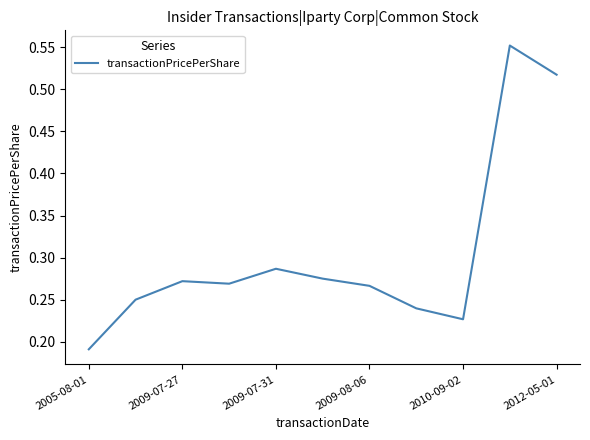

Does the chart display data point markers on the line(s)?

No